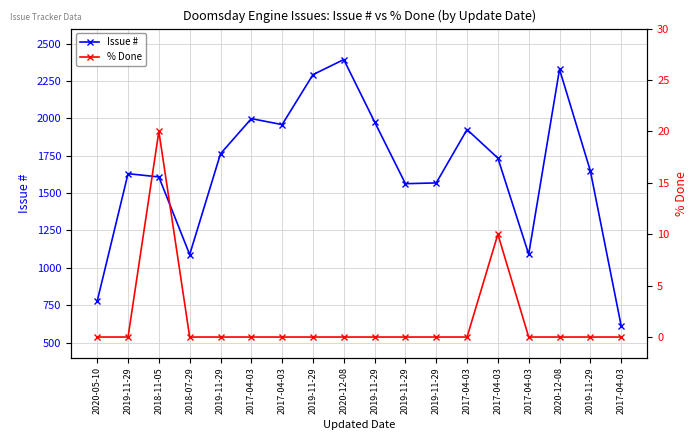

What is the maximum value for % Done?

20